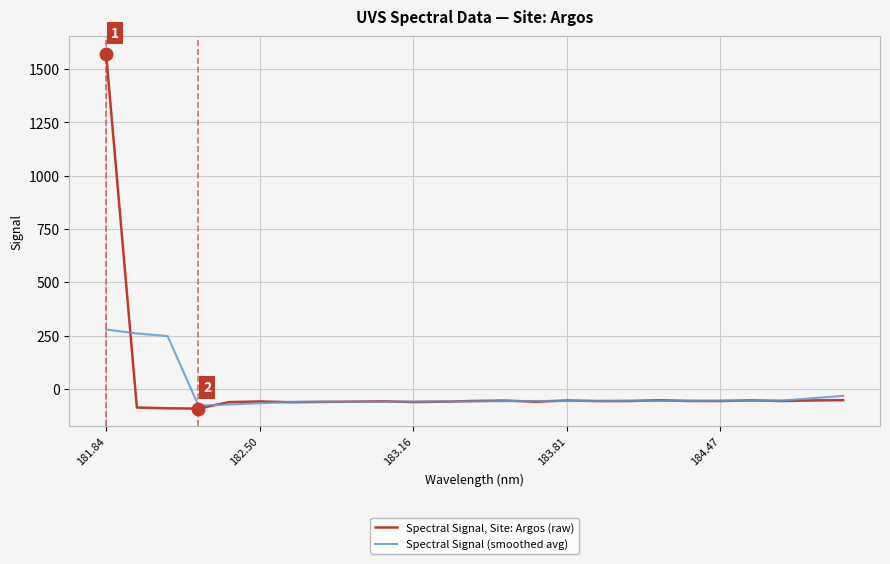

What are all the series names shown in the legend?

Spectral Signal, Site: Argos (raw), Spectral Signal (smoothed avg)